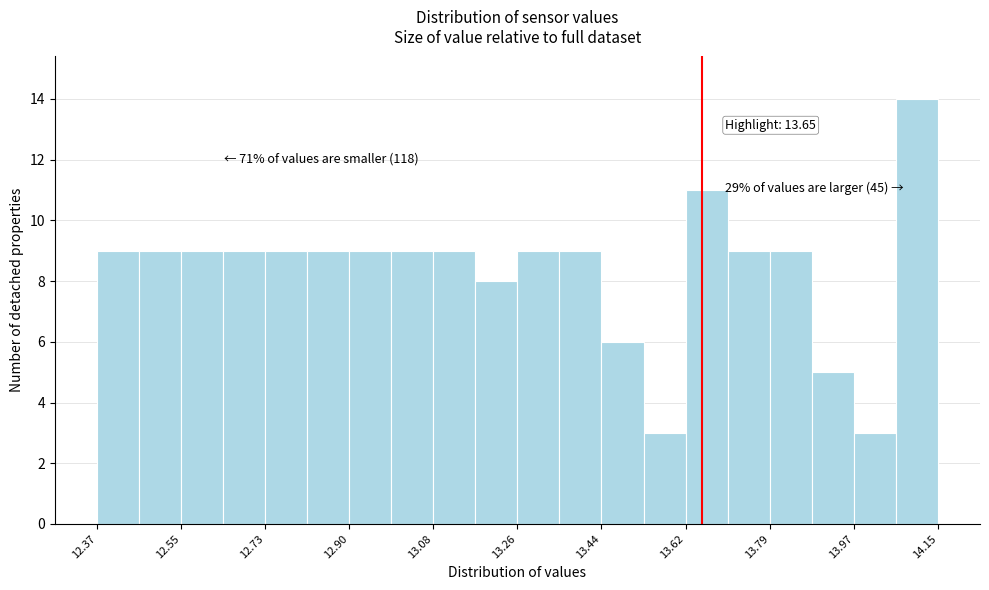

Over which range of the x-axis is the bar tallest?

14.06 to 14.16